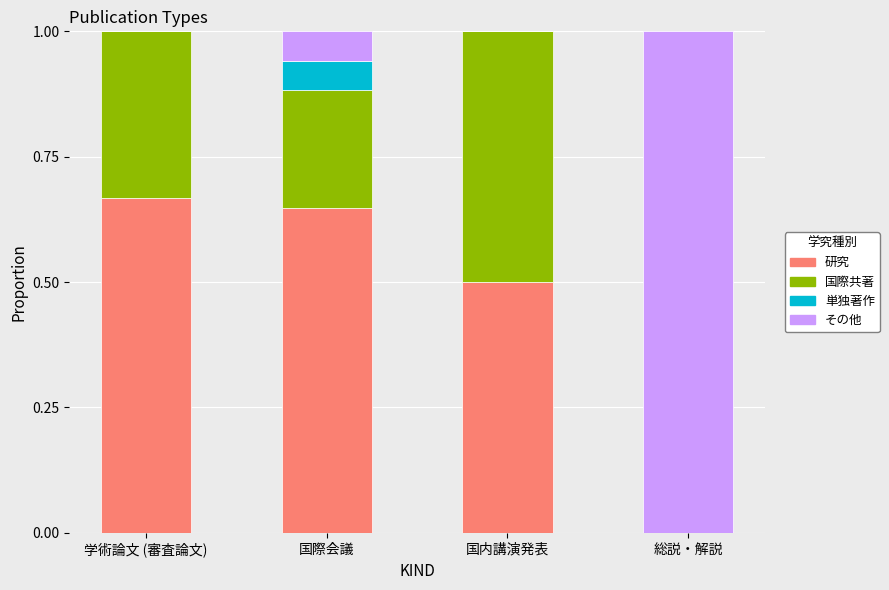

What is the total value across all series at 総説・解説?

1.0